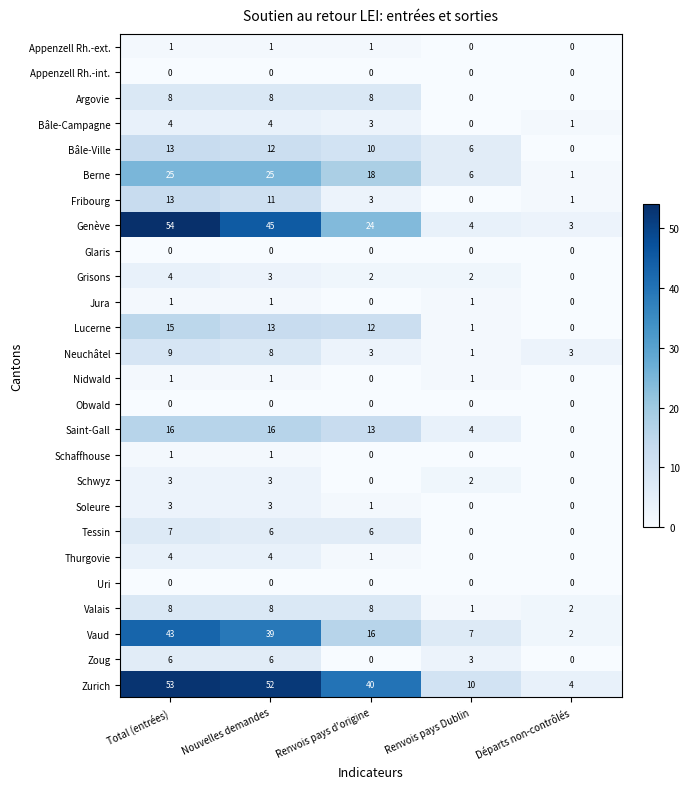

Is it true that Neuchâtel equals 1 at Renvois pays Dublin?

True